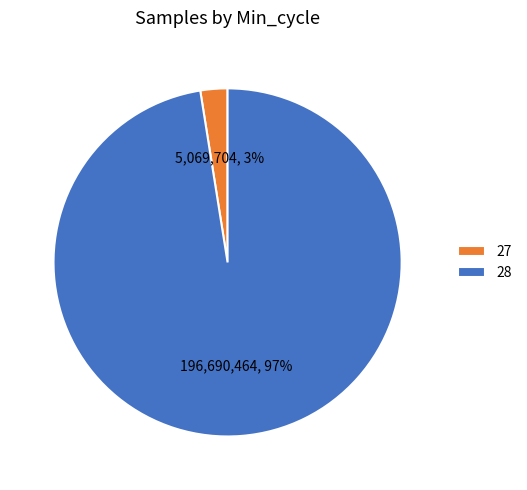

Combined, do 27 and 28 account for over 50%?

Yes